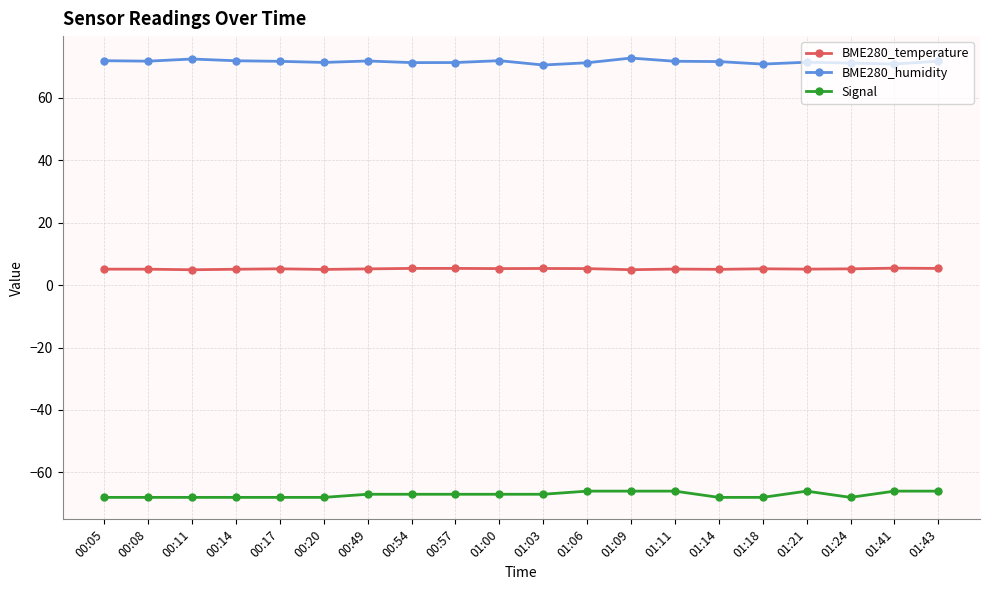

What is the label of the 12th point from the right?

00:57